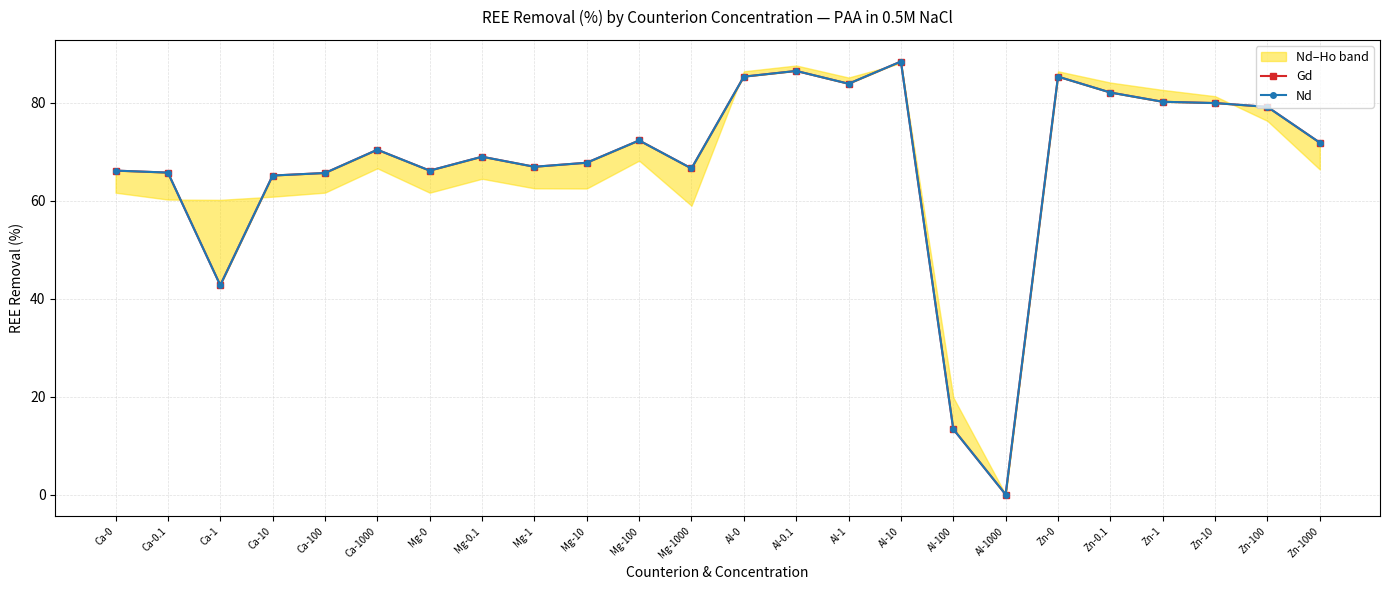

Reading left to right, transcribe all the data shown in this chart.

Gd: 66.1	65.7	42.7	65.1	65.6	70.4	66.1	68.9	66.9	67.7	72.3	66.5	85.3	86.4	83.8	88.4	13.3	0.0	85.3	82.0	80.2	79.9	79.1	71.8
Nd: 66.1	65.7	42.7	65.1	65.6	70.4	66.1	68.9	66.9	67.7	72.3	66.5	85.3	86.4	83.8	88.4	13.3	0.0	85.3	82.0	80.2	79.9	79.1	71.8